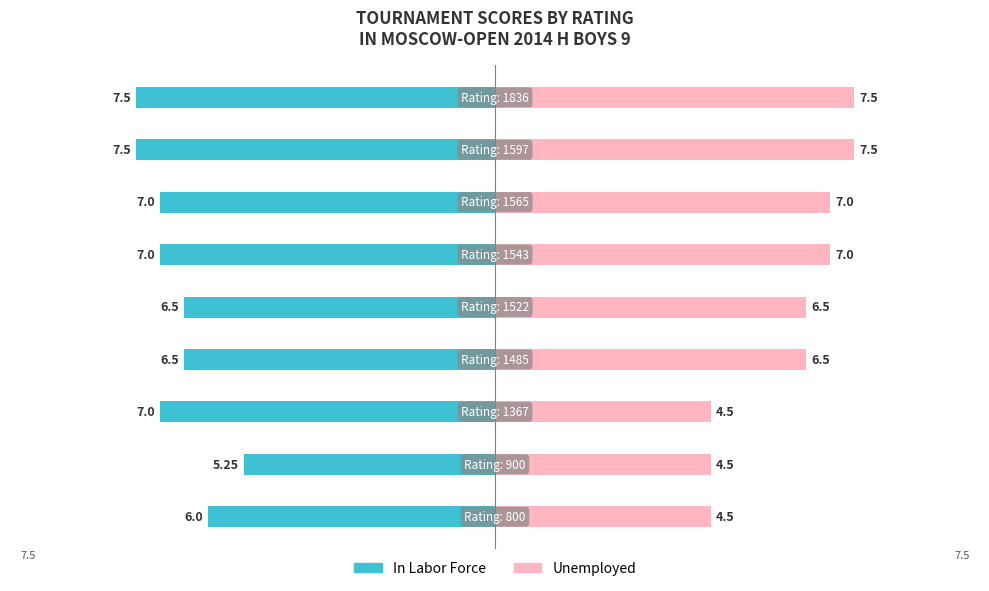

What is the maximum value shown in the chart?

7.5